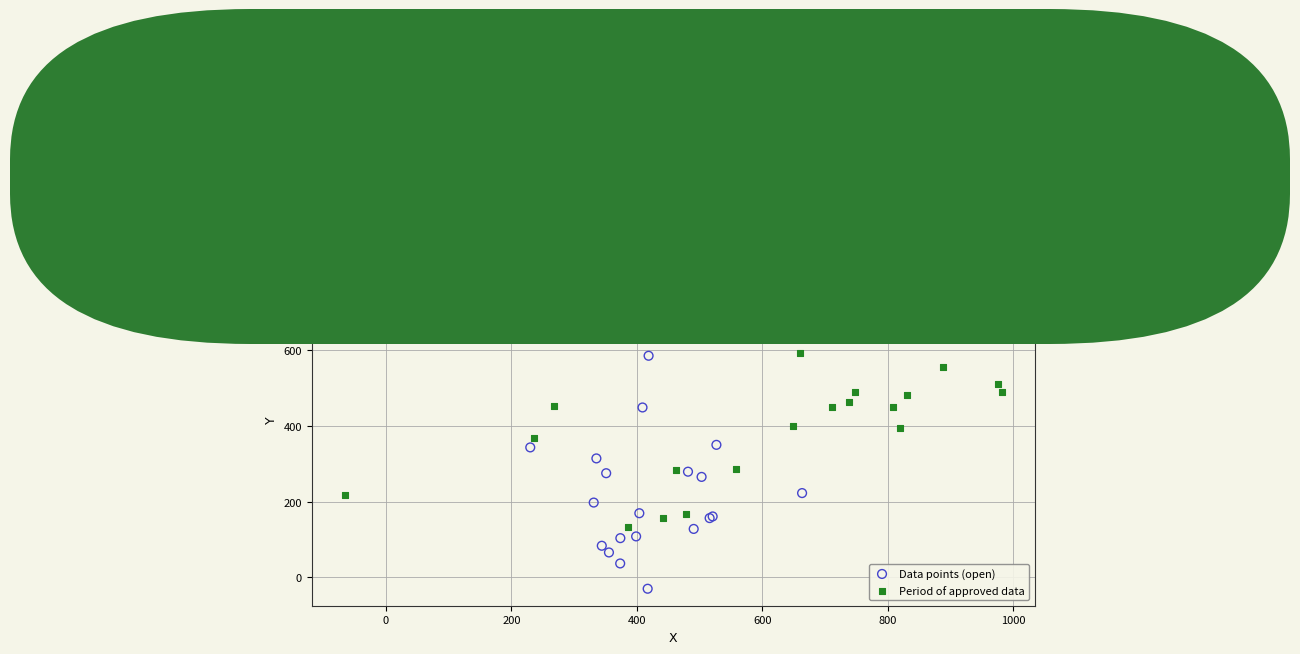

Which series has the widest spread of Y values?

Period of approved data